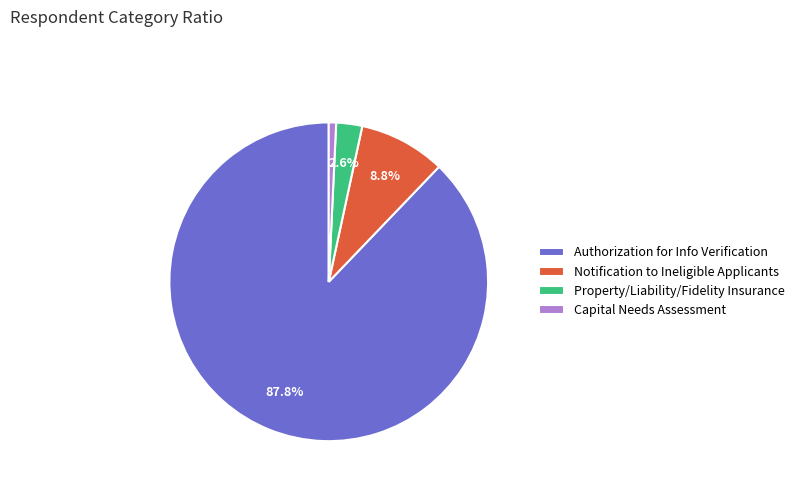

Which category has the smallest portion of the pie?

Capital Needs Assessment